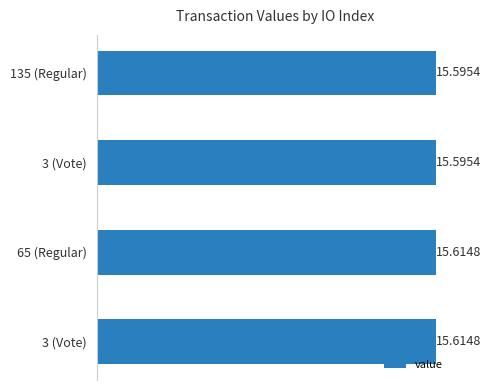

How many bars are there in total?

4